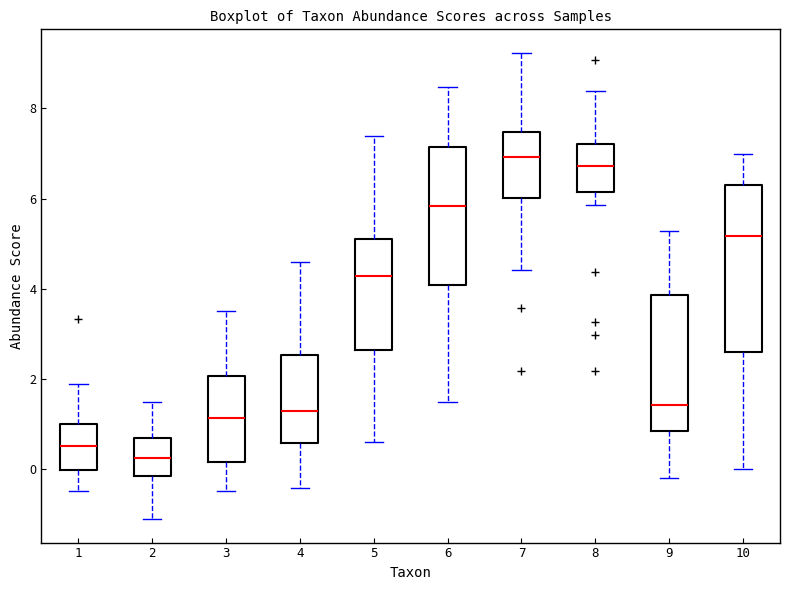

Comparing the boxes themselves (not the whiskers), which one is the tallest?

10